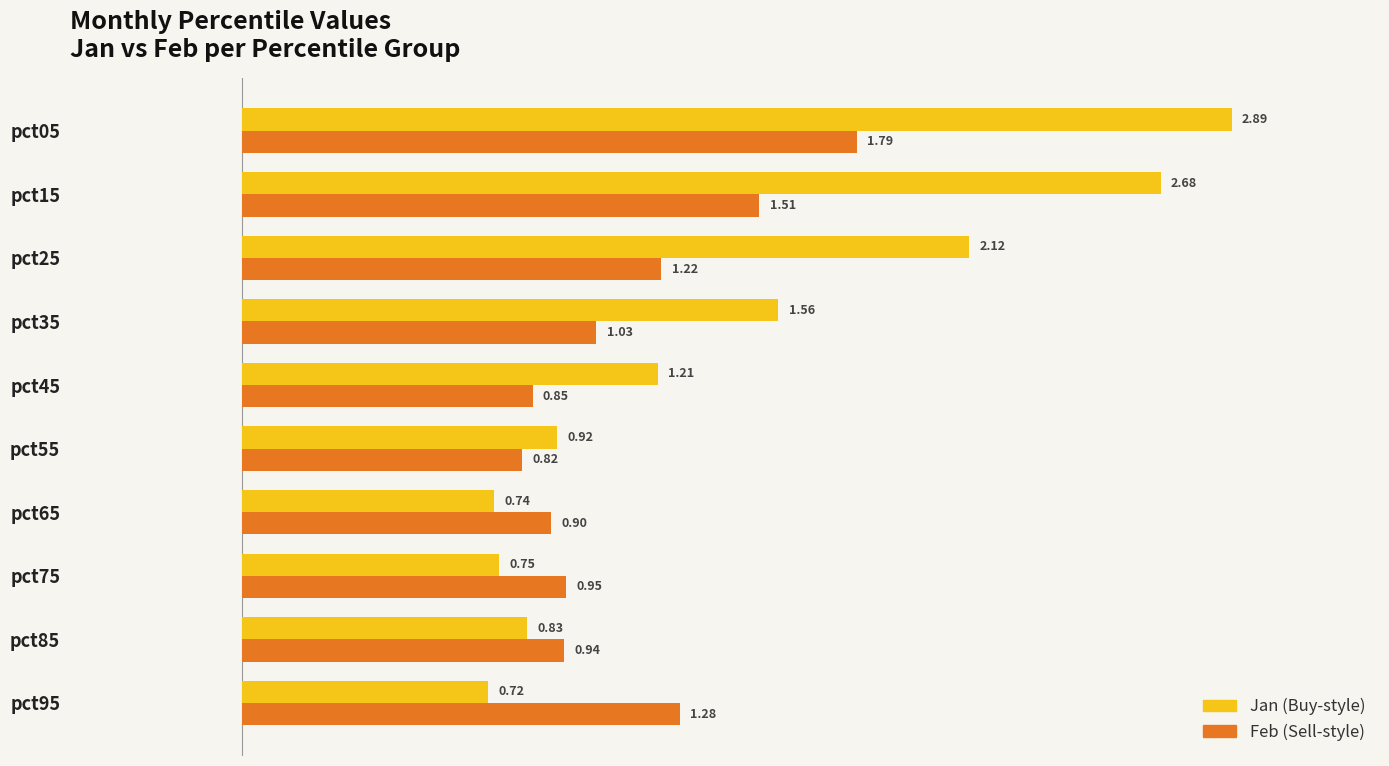

What is the sum of the Feb (Sell-style) values at pct95 and pct25?

2.5